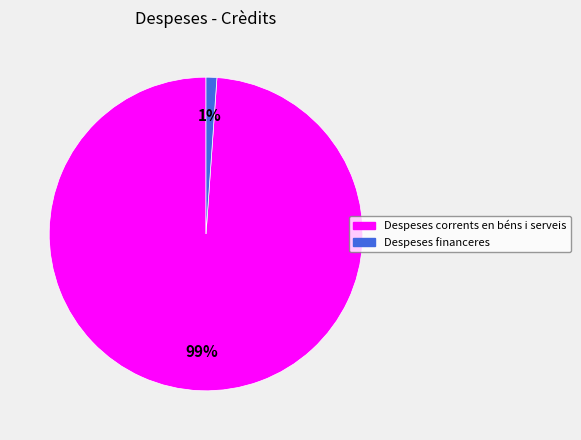

True or false: Despeses corrents en béns i serveis accounts for 99% of the total.

True